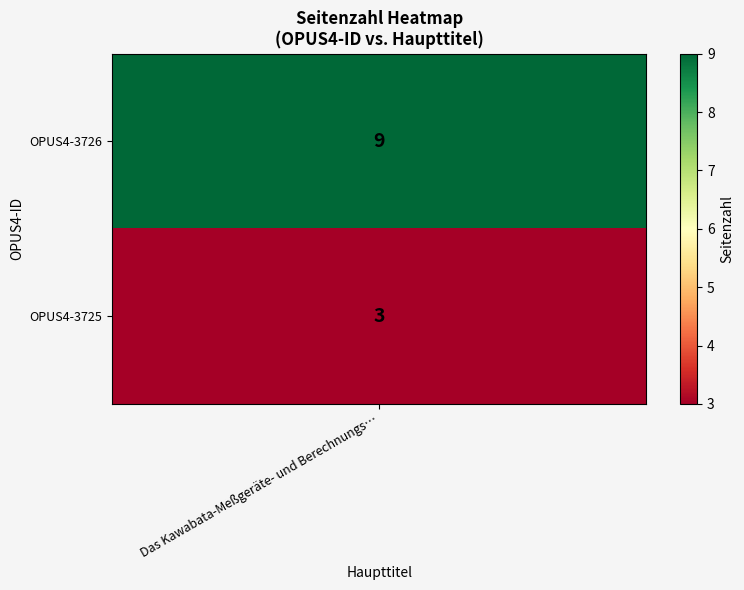

List the labels in order of value, largest first.

OPUS4-3726, OPUS4-3725